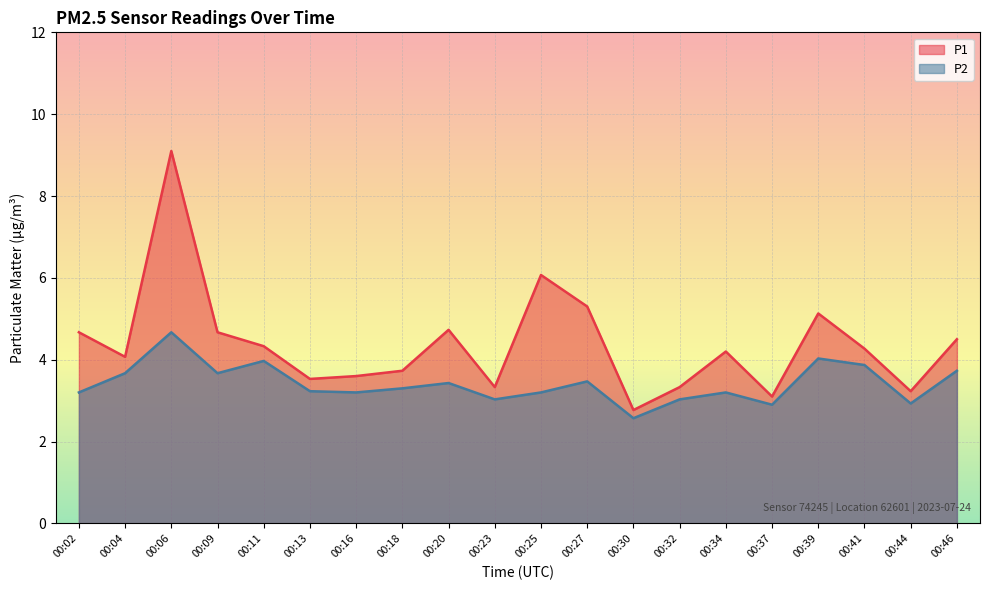

How many lines are shown in the chart?

2